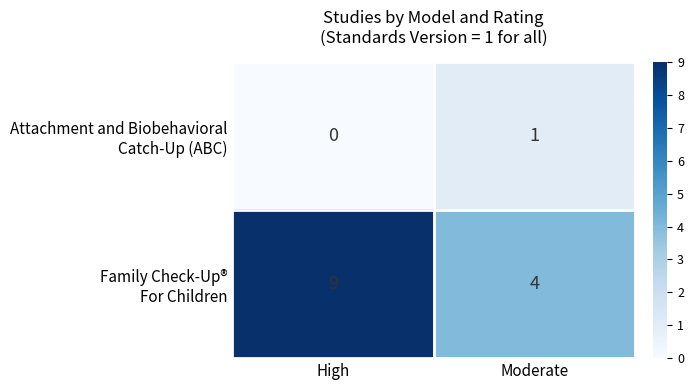

What is the maximum value shown in the chart?

9